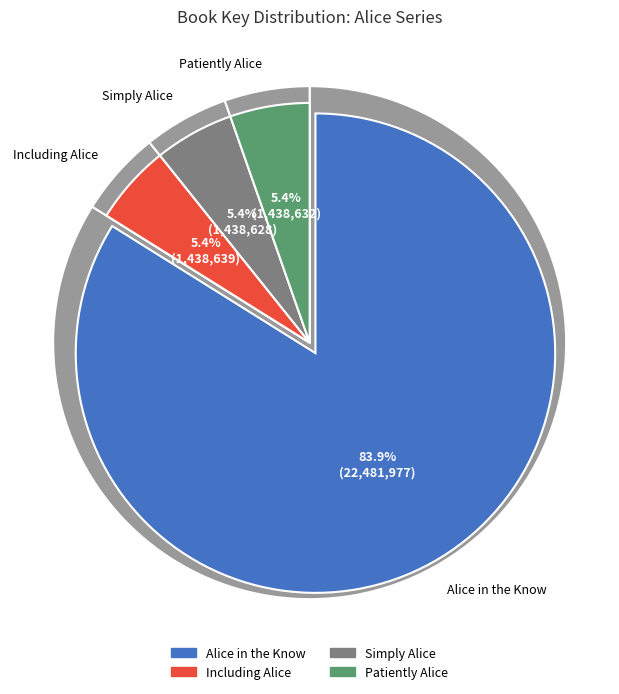

What is the total percentage of Including Alice and Simply Alice?

10.7%